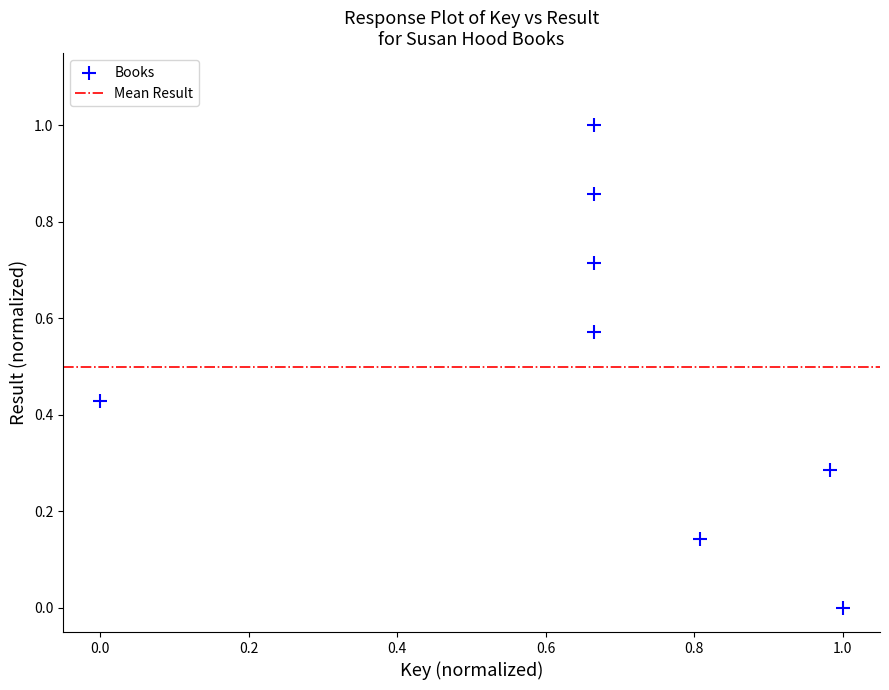

What is the average Y value?

0.5